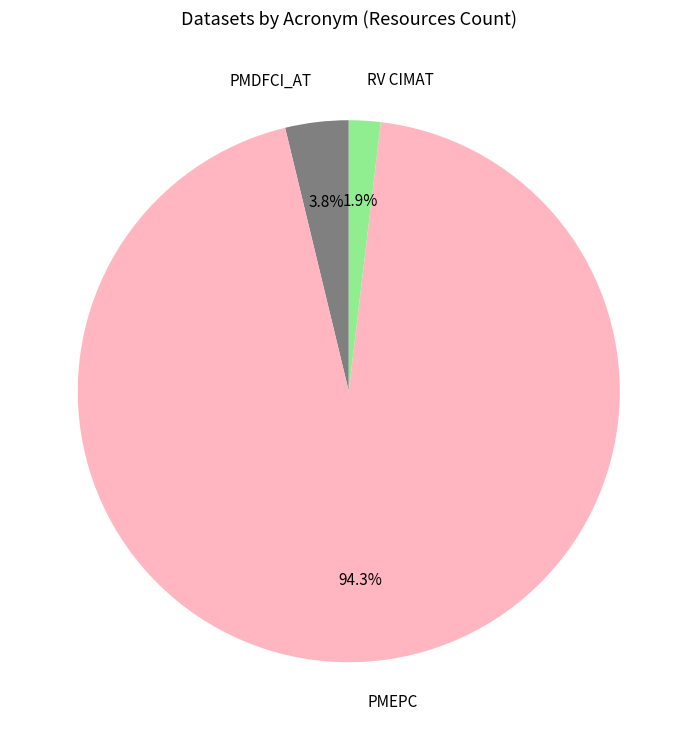

What portion of the pie excludes PMEPC?

5.7%